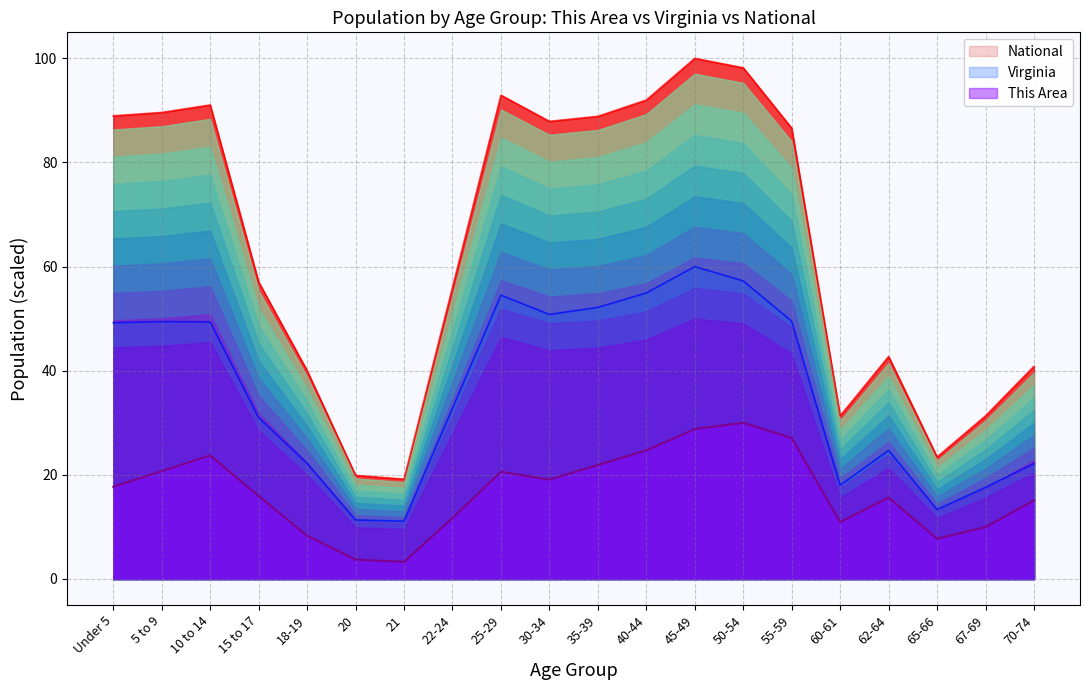

At which label is This Area closest to 16?

15 to 17